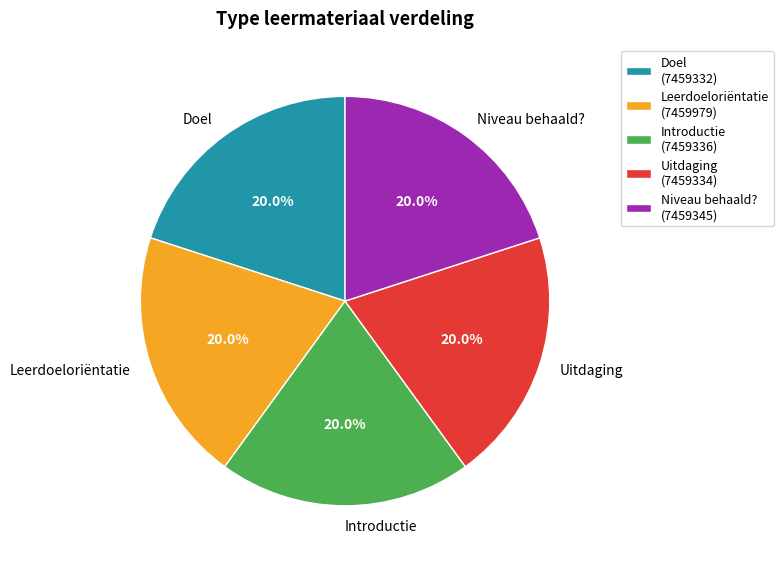

To the nearest percent, what is the average slice percentage?

20%